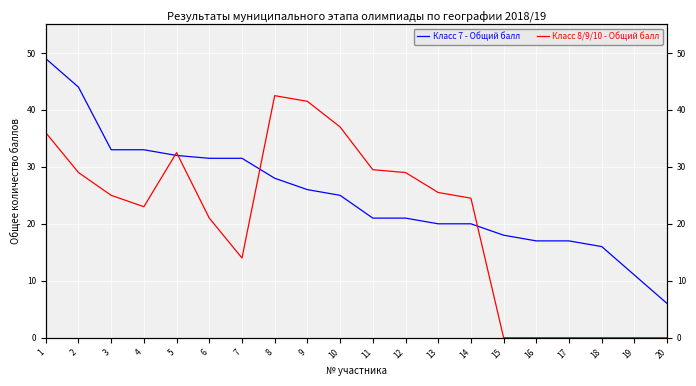

Does the chart display data point markers on the line(s)?

No